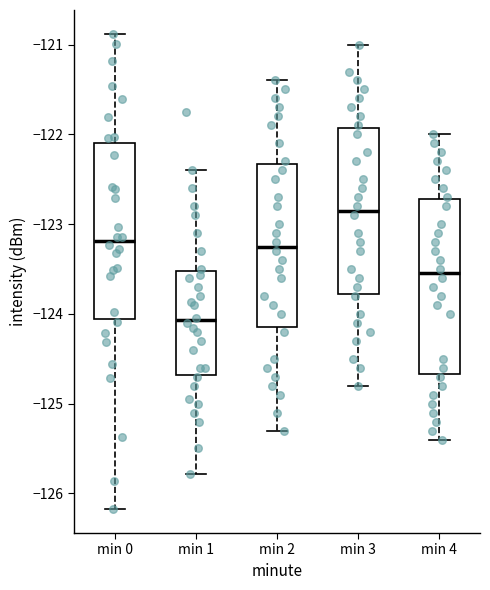

Reading left to right, read every box against the y-axis: the position of its median line, the range the box covers, and the ends of its whiskers. The values are not printed on the chart, so give them approximately, as read against the axis.

min 0: median -123.2, box -124.1 to -122.1, whiskers -126.2 to -120.9
min 1: median -124.1, box -124.7 to -123.5, whiskers -125.8 to -122.4
min 2: median -123.2, box -124.1 to -122.3, whiskers -125.3 to -121.4
min 3: median -122.8, box -123.8 to -121.9, whiskers -124.8 to -121.0
min 4: median -123.5, box -124.7 to -122.7, whiskers -125.4 to -122.0